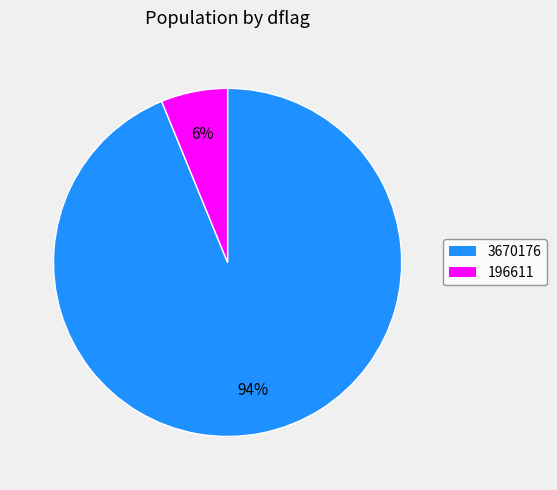

Which category has the smallest portion of the pie?

196611